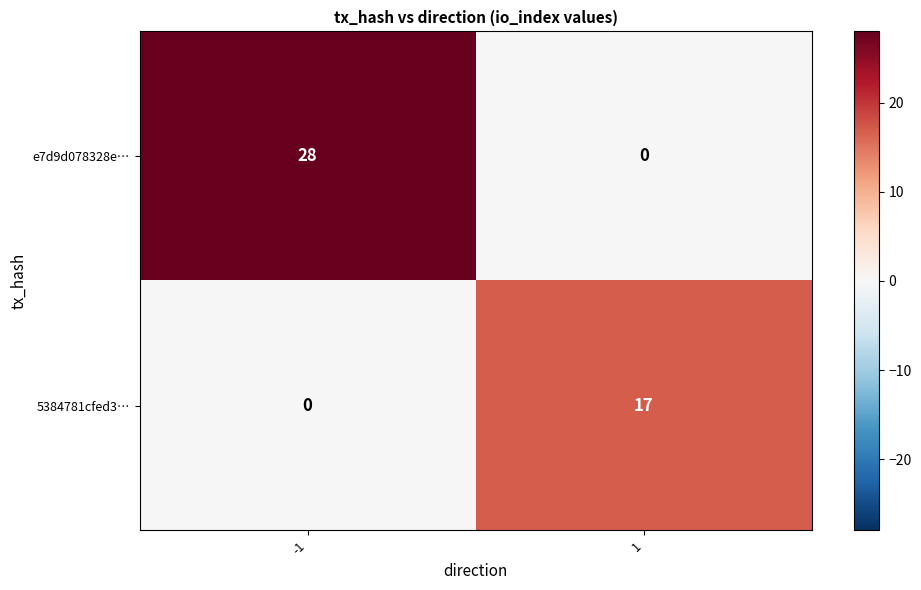

What is the sum of all e7d9d078328e… values?

28